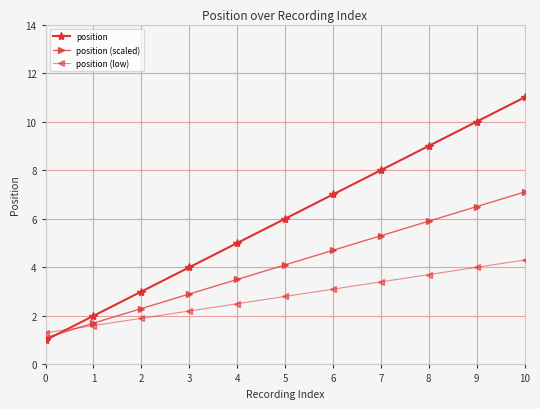

Which category has the lowest value in the position (scaled) series?

0